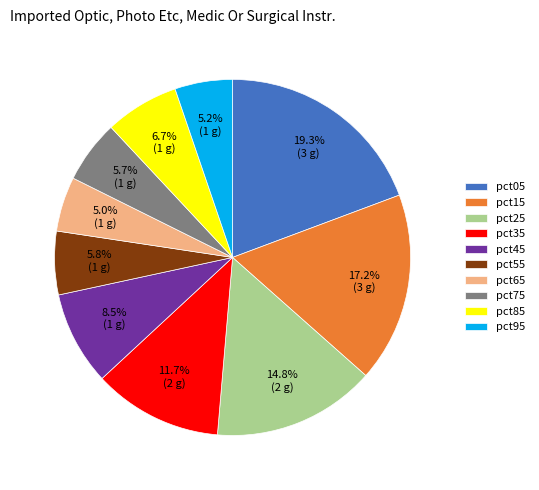

To the nearest percent, what is the average slice percentage?

10%